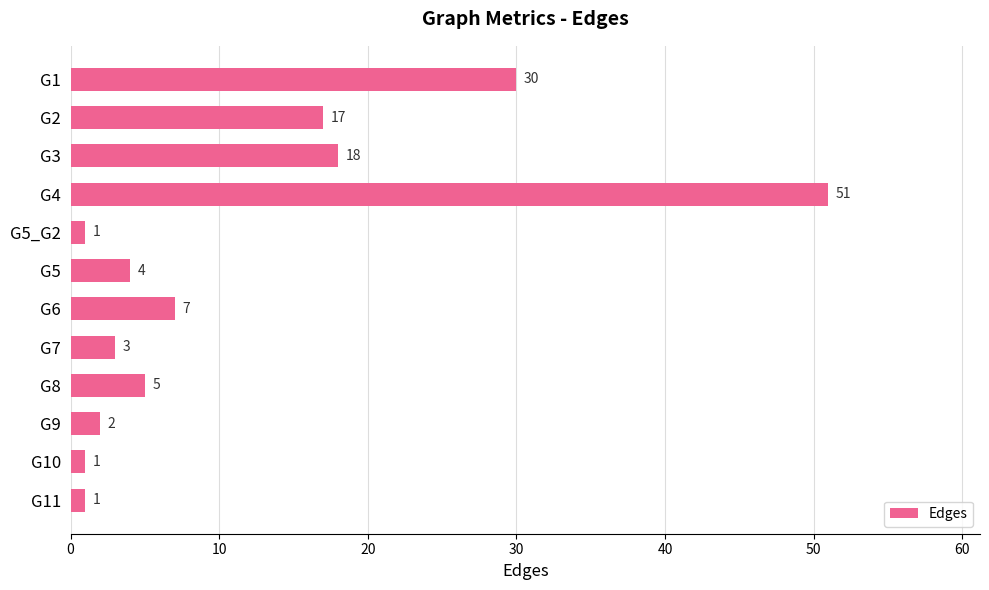

What is the sum of all values?

140